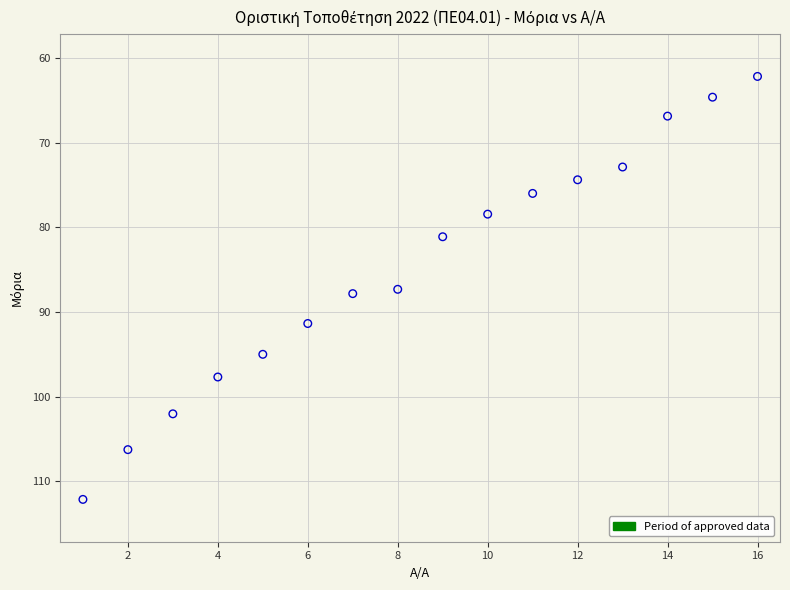

What is the range of Y values (max minus min)?

50.0